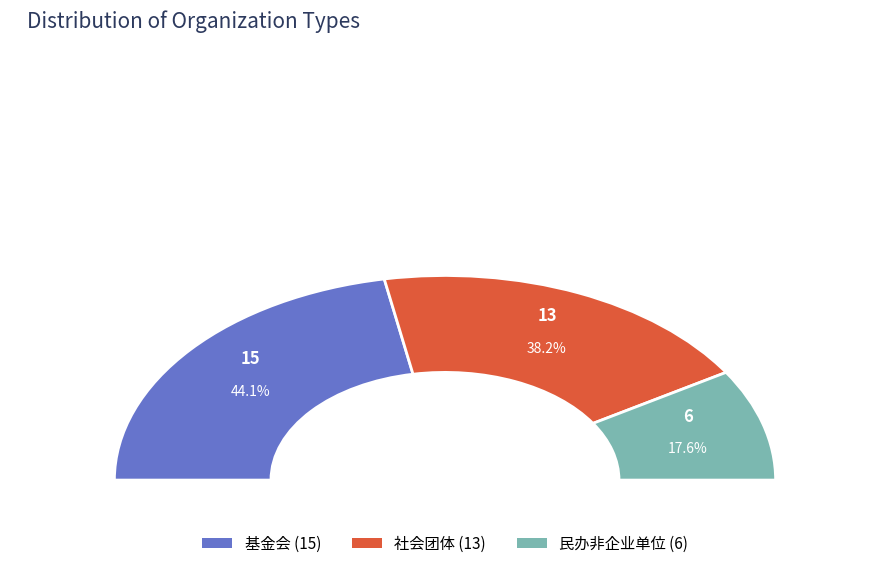

To the nearest percent, what is the difference between the 基金会 and 民办非企业单位 slice percentages?

26%